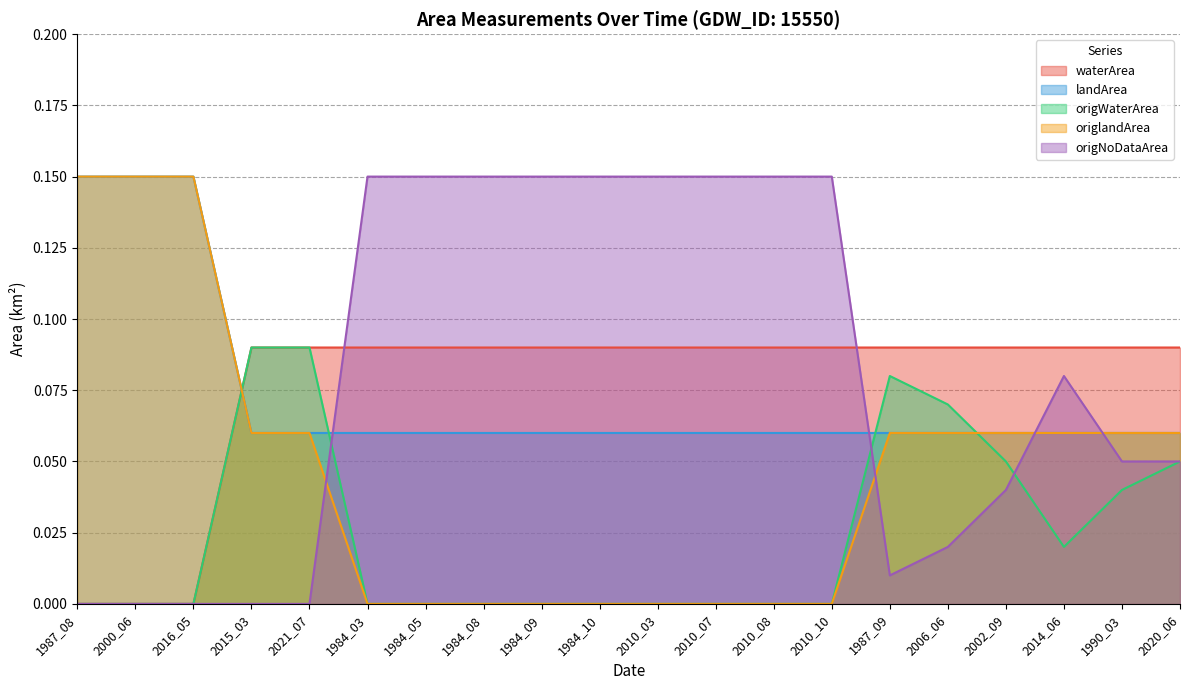

At 1987_08, list the series in order from largest to smallest.

landArea, origlandArea, waterArea, origWaterArea, origNoDataArea